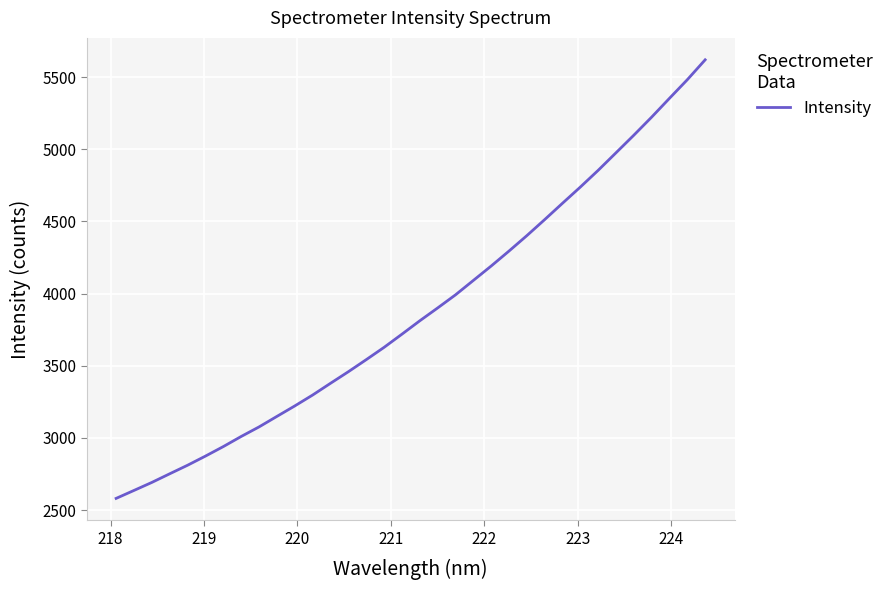

What is the greatest value displayed?

5619.3